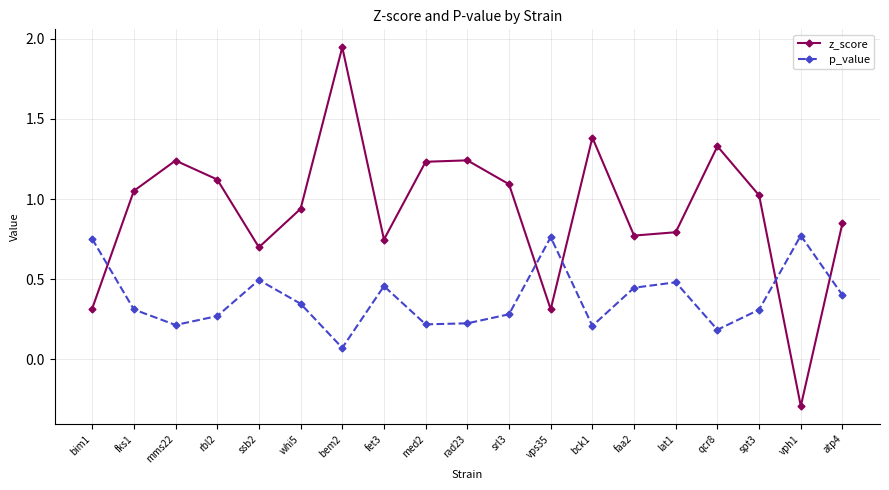

What position from the left is ssb2?

5